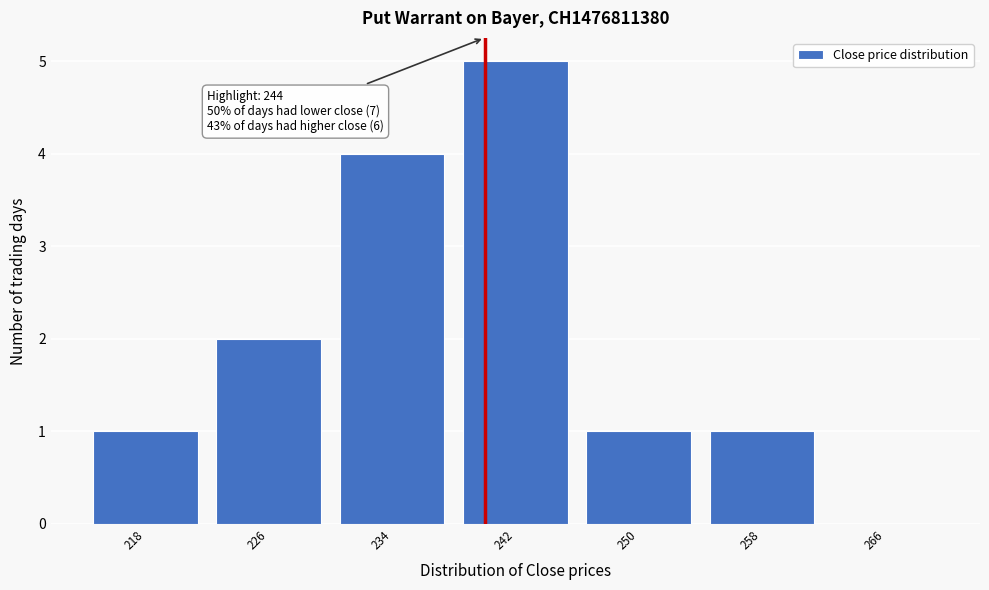

Reading right to left, what are all the values shown in this chart?

266=0	258=1	250=1	242=5	234=4	226=2	218=1